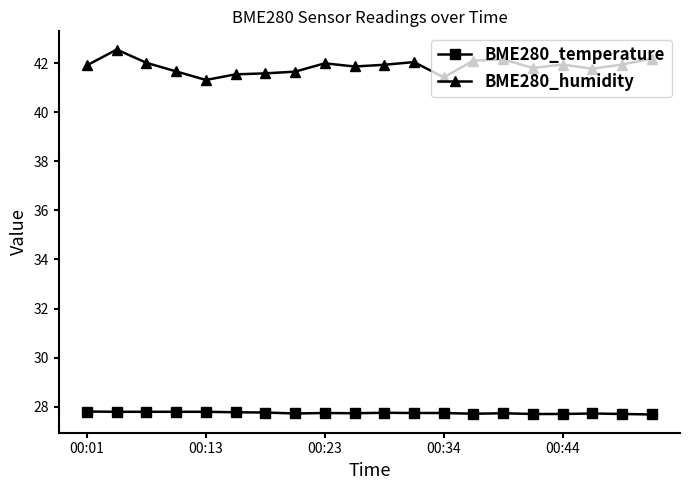

True or false: BME280_humidity has more than 0 points higher than both neighbors.

True